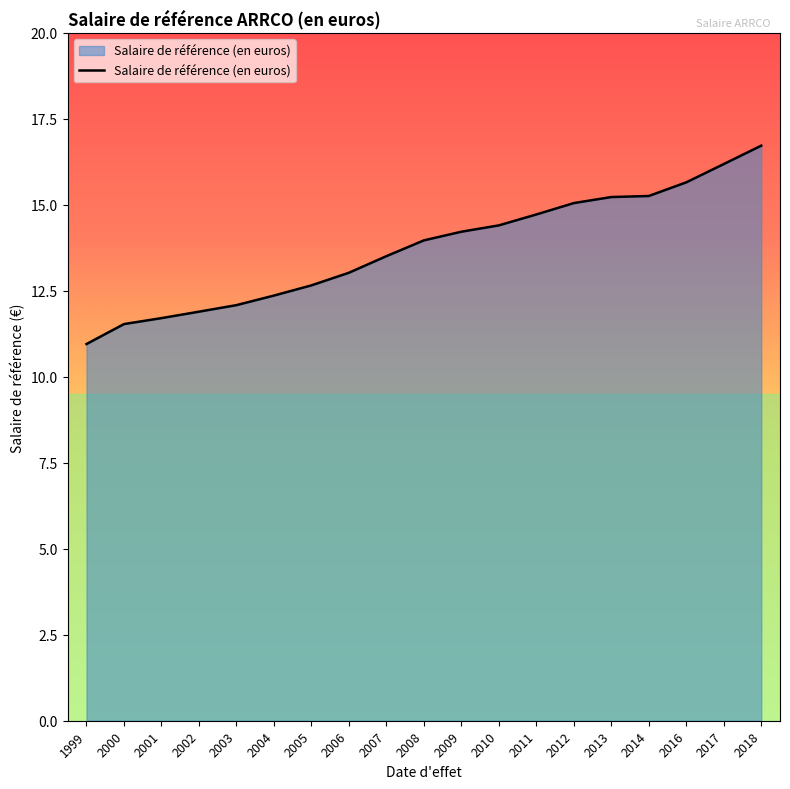

The value at 2010 is 25.3. True or false?

False